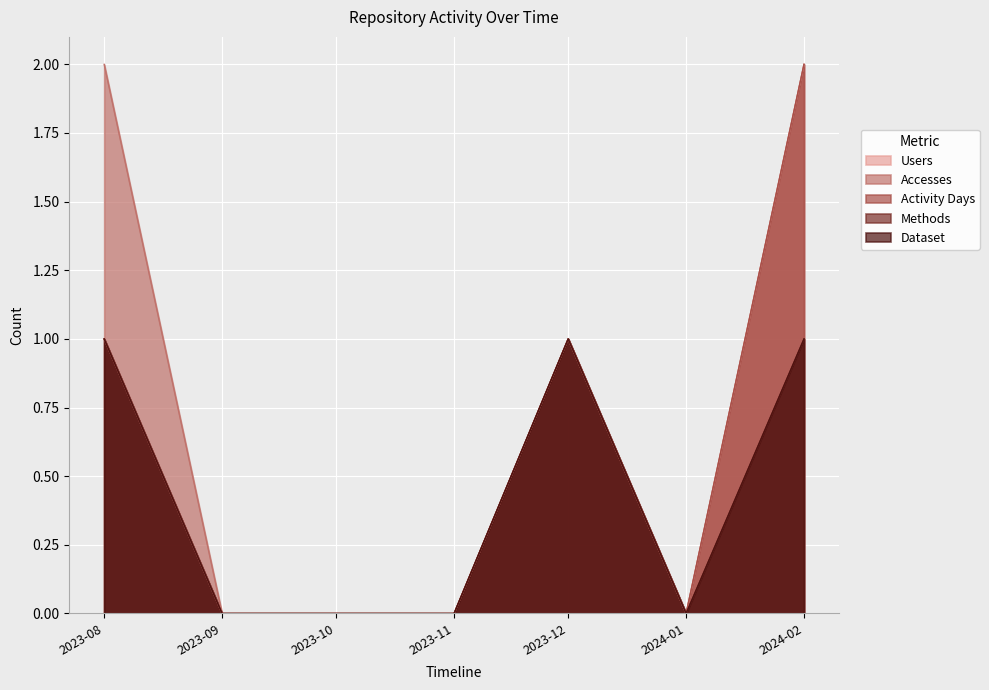

The value of Dataset at 2023-10 is 1. True or false?

False